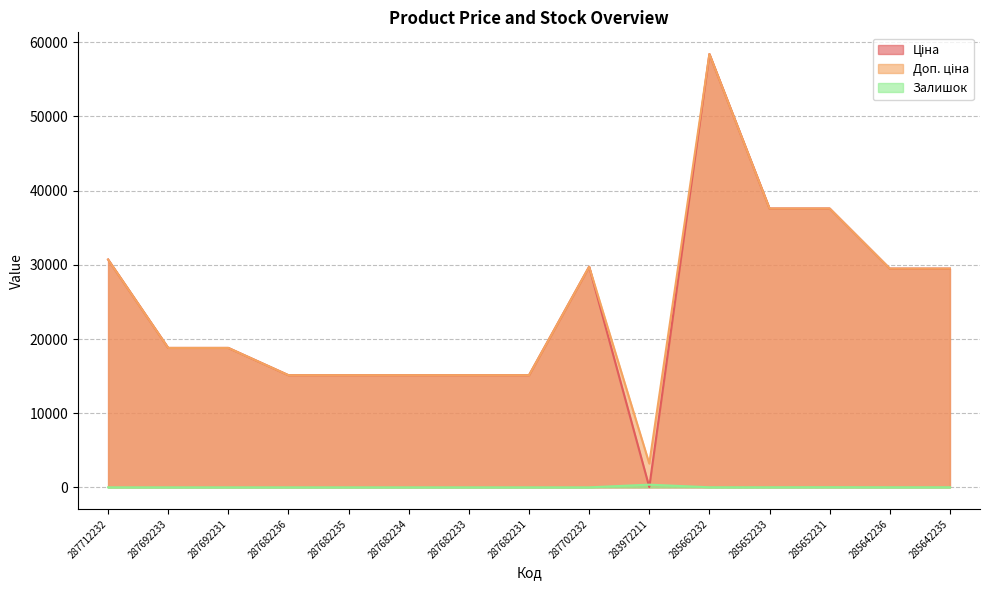

Is it true that Залишок equals 0.0 at 287682231?

True